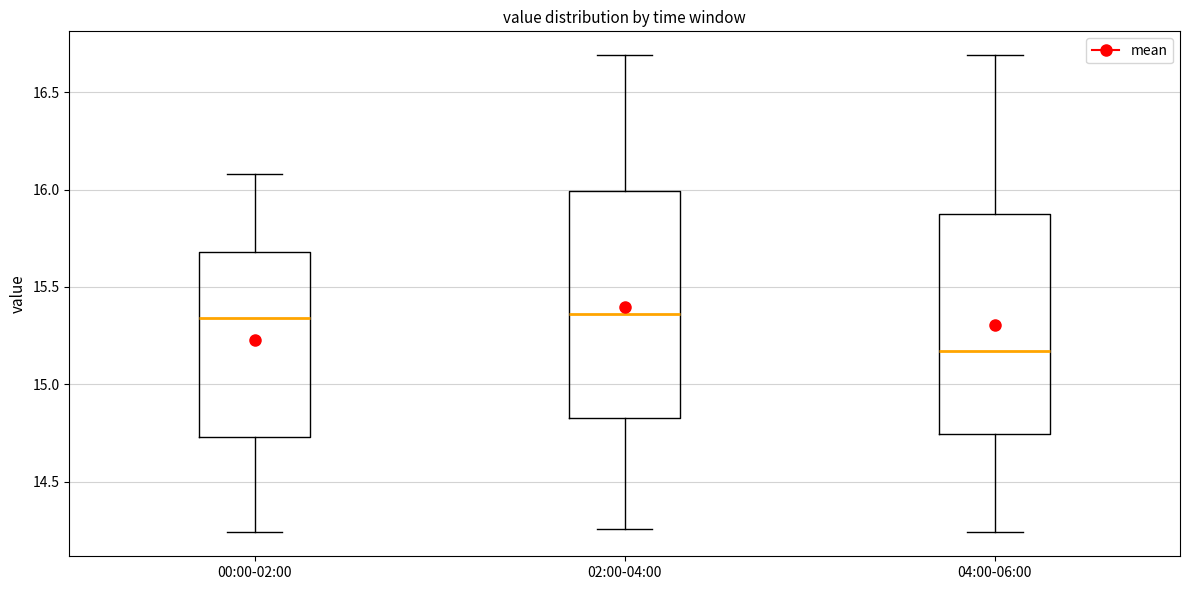

Where is the lower edge of the box for 00:00-02:00 on the y-axis? The values are not printed on the chart, so give them approximately, as read against the axis.

14.75